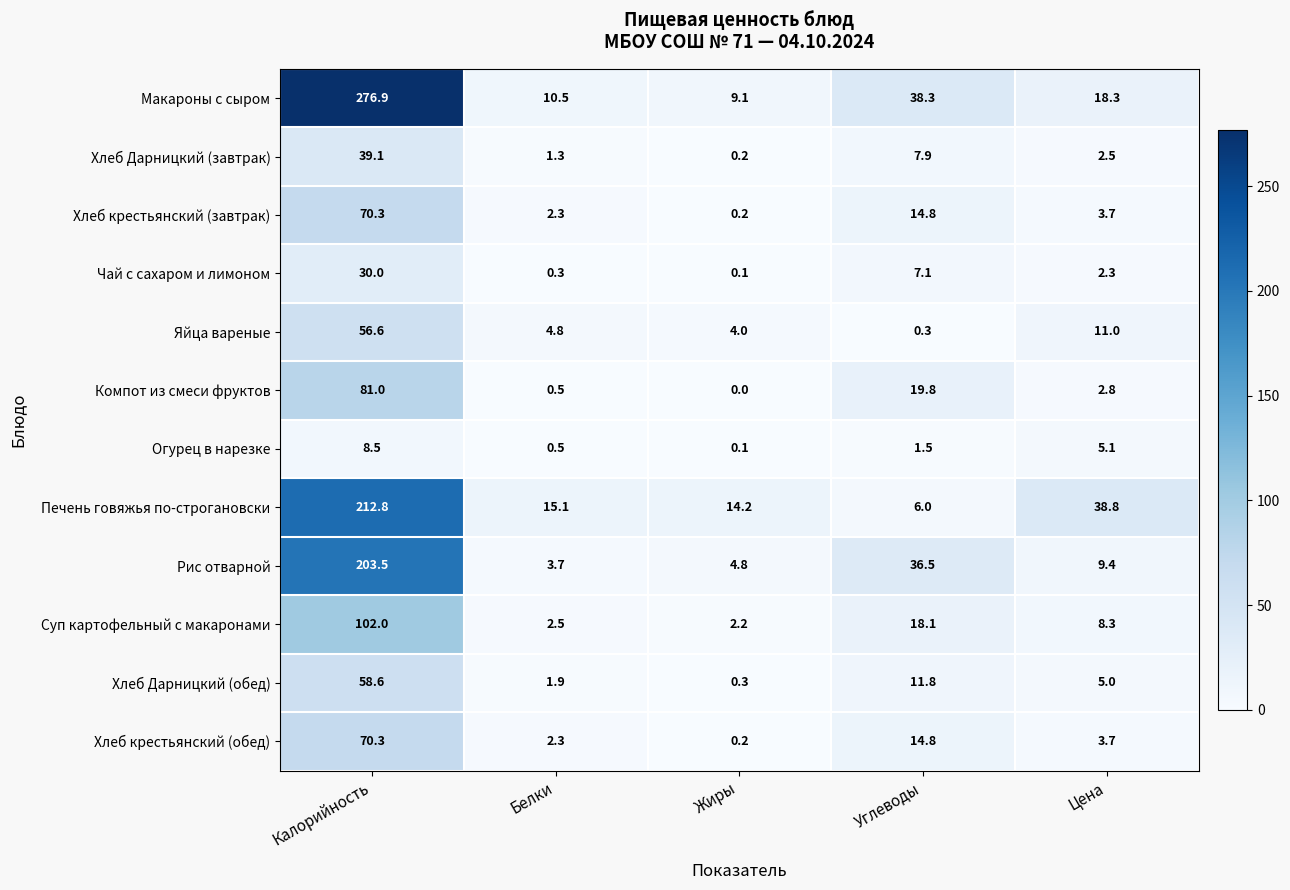

How many values in Компот из смеси фруктов are above zero?

4